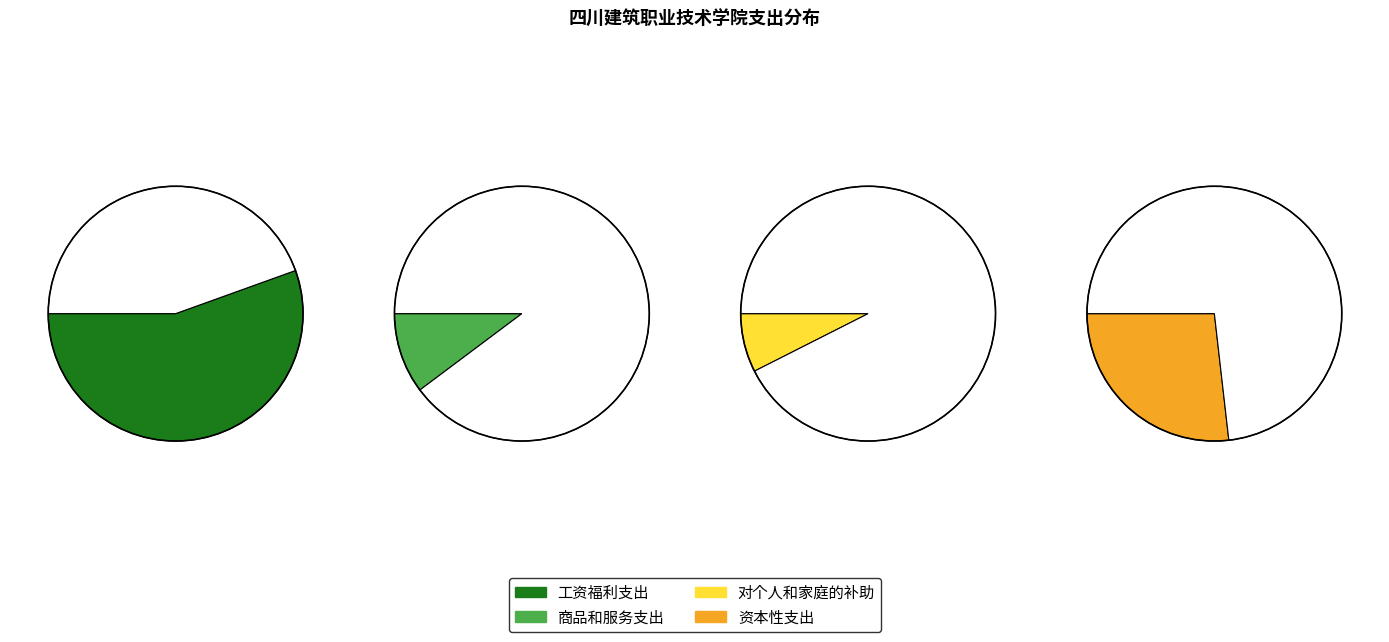

Which slice is the largest?

工资福利支出